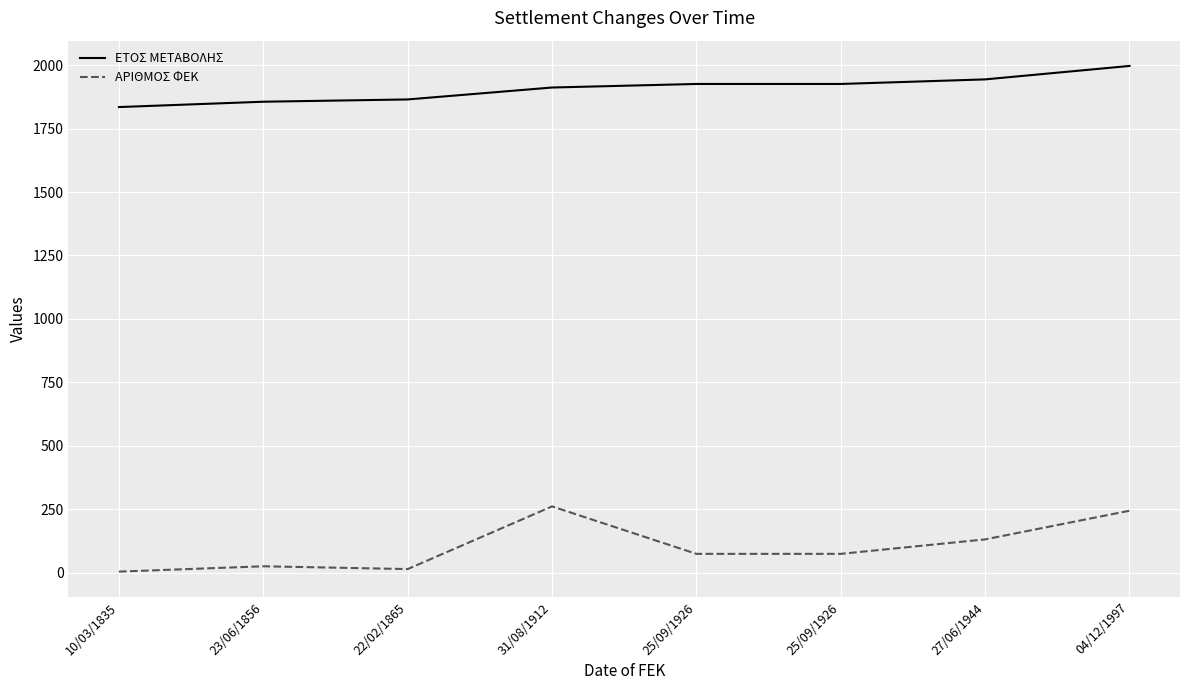

Reading right to left, list all the values displayed in this chart.

ΕΤΟΣ ΜΕΤΑΒΟΛΗΣ: 1997	1944	1926	1926	1912	1865	1856	1835
ΑΡΙΘΜΟΣ ΦΕΚ: 244	131	74	74	261	14	25	4